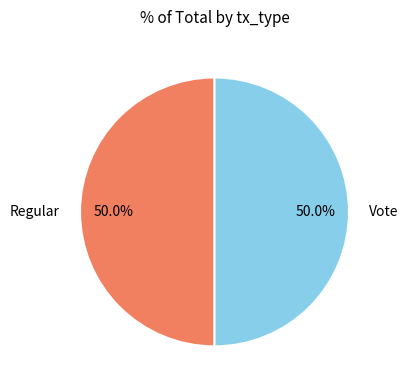

To the nearest percent, what is the average slice percentage?

50%